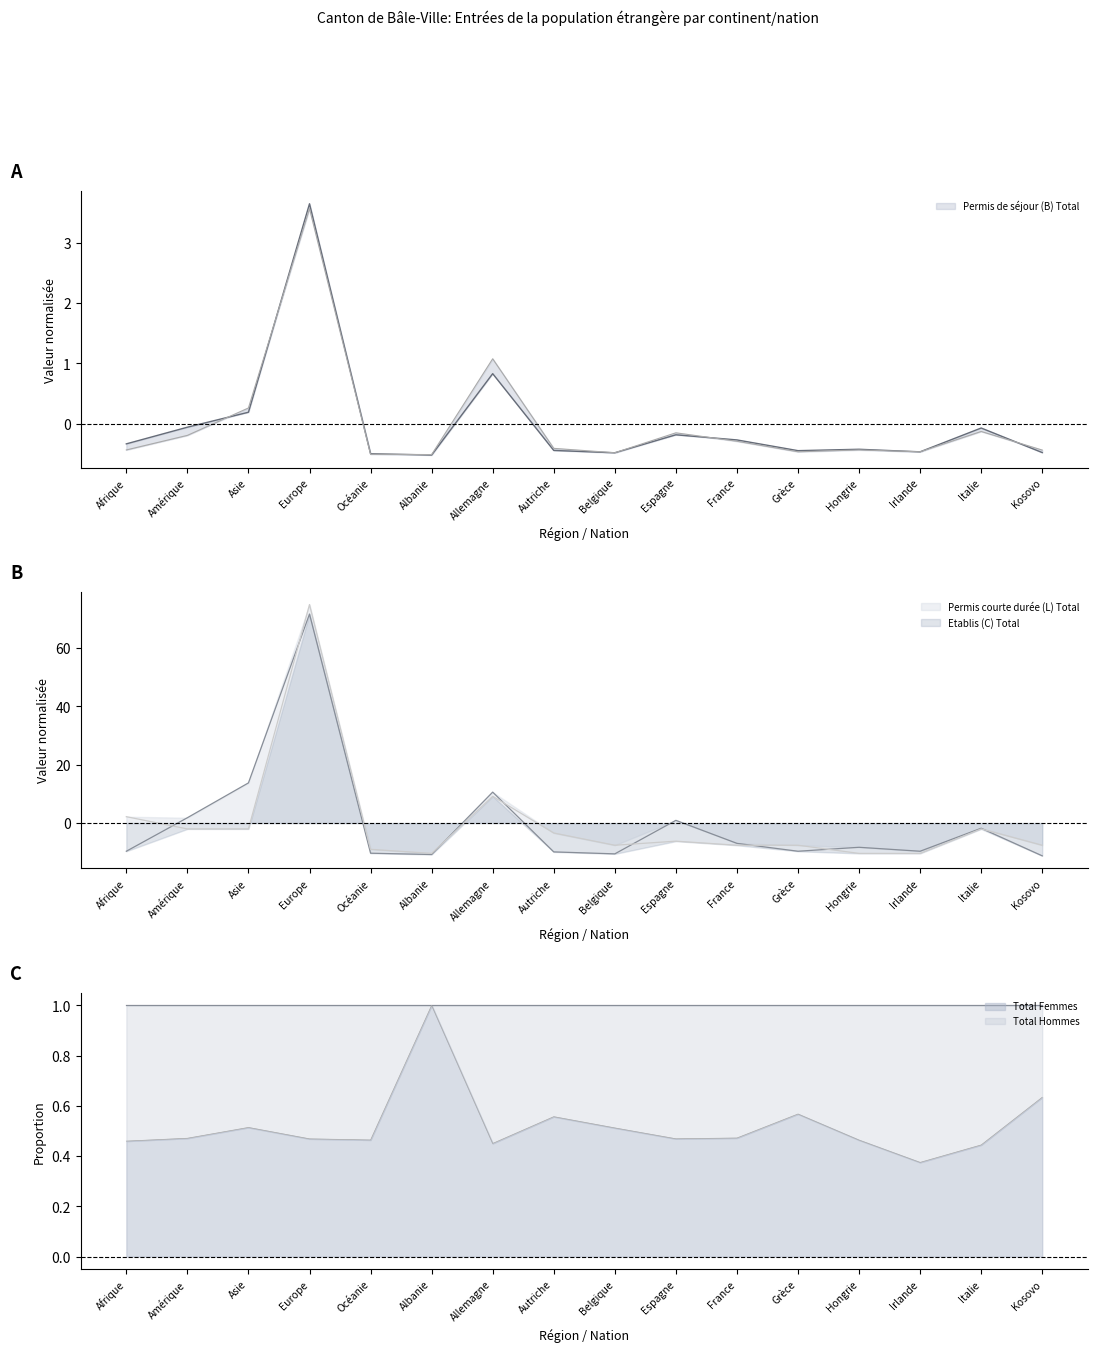

What is the label of the 11th point from the right?

Albanie